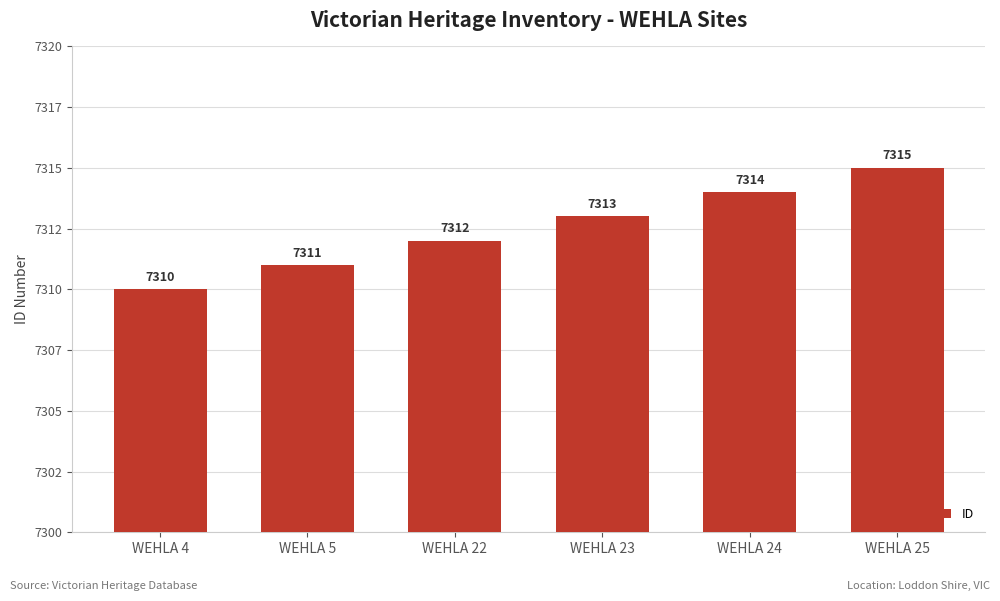

Rank the categories by value from highest to lowest.

WEHLA 25, WEHLA 24, WEHLA 23, WEHLA 22, WEHLA 5, WEHLA 4